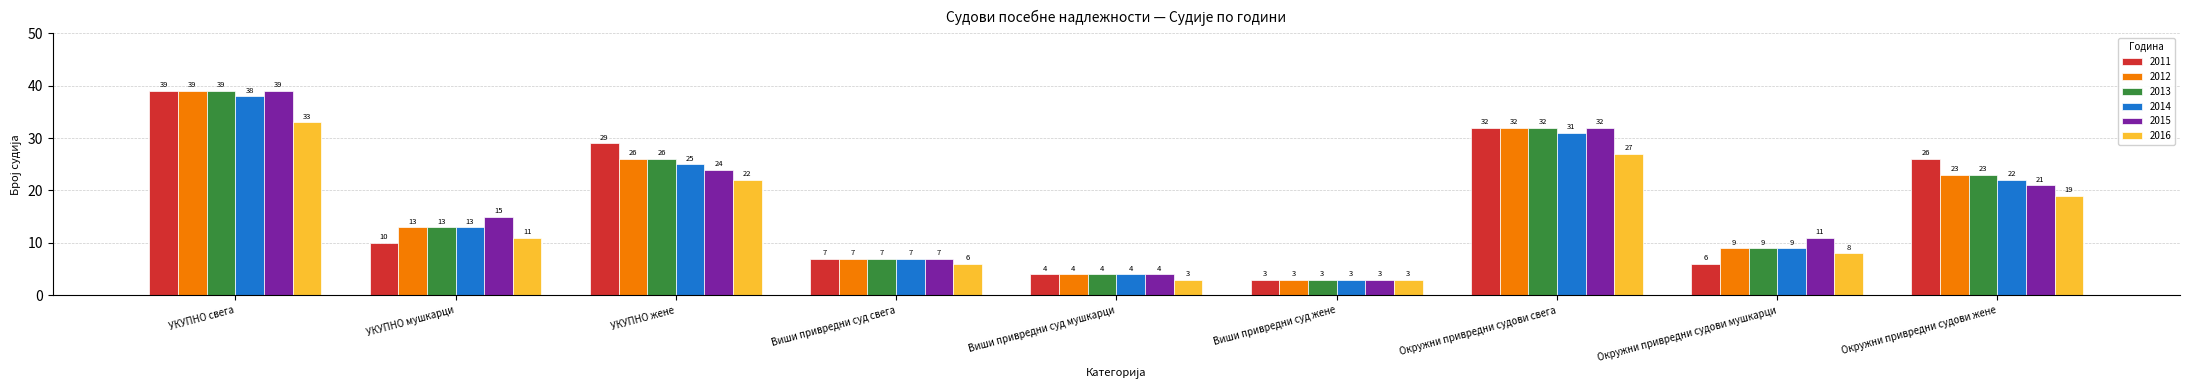

How many data points does each series have?

9